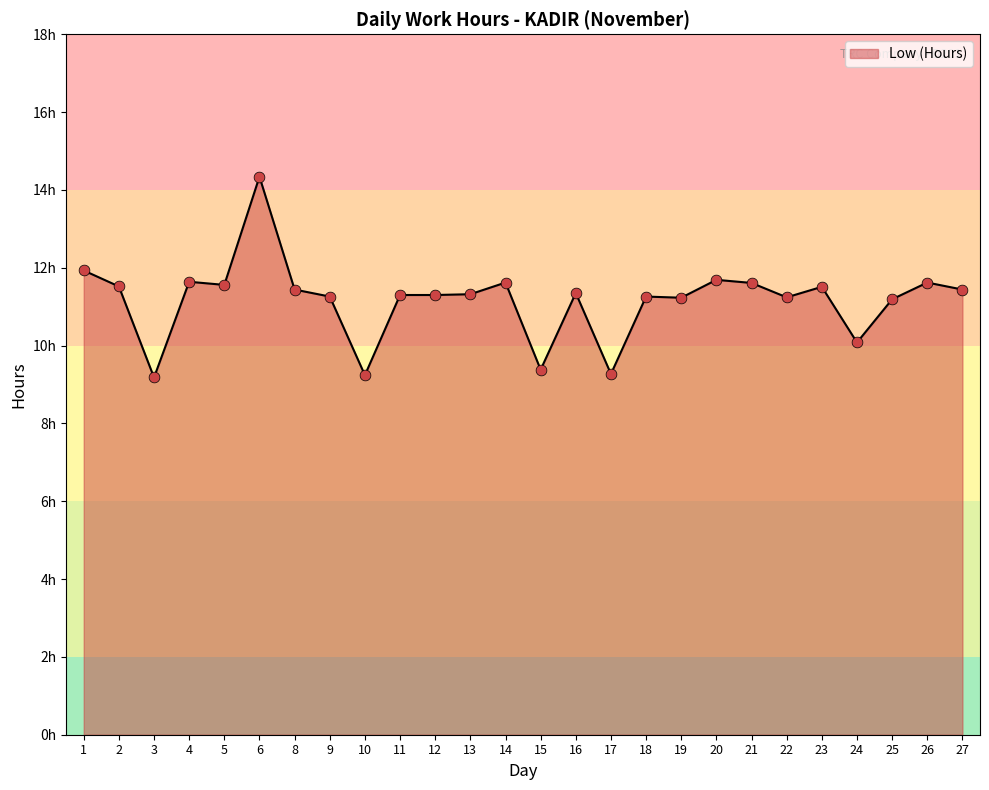

Approximately how many times larger is the value at 1 compared to 6?

0.8